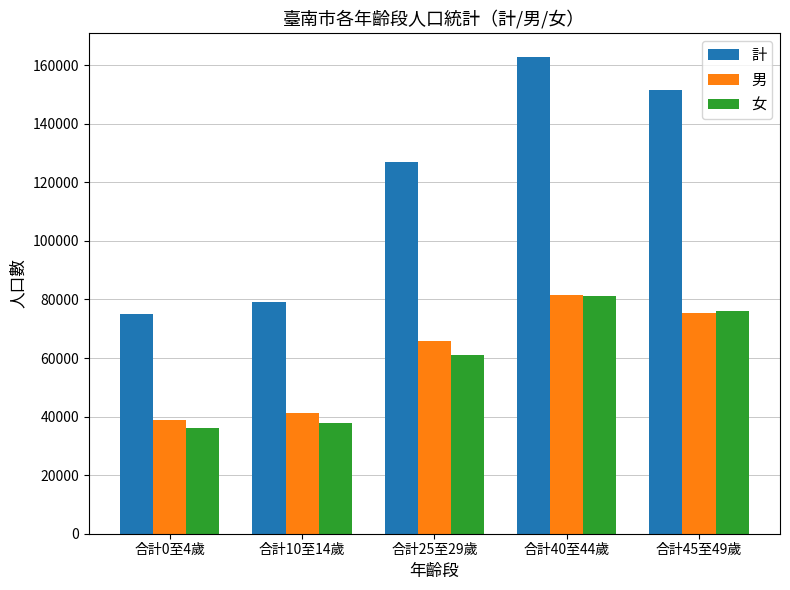

At which label is 計 closest to 118923?

合計25至29歲